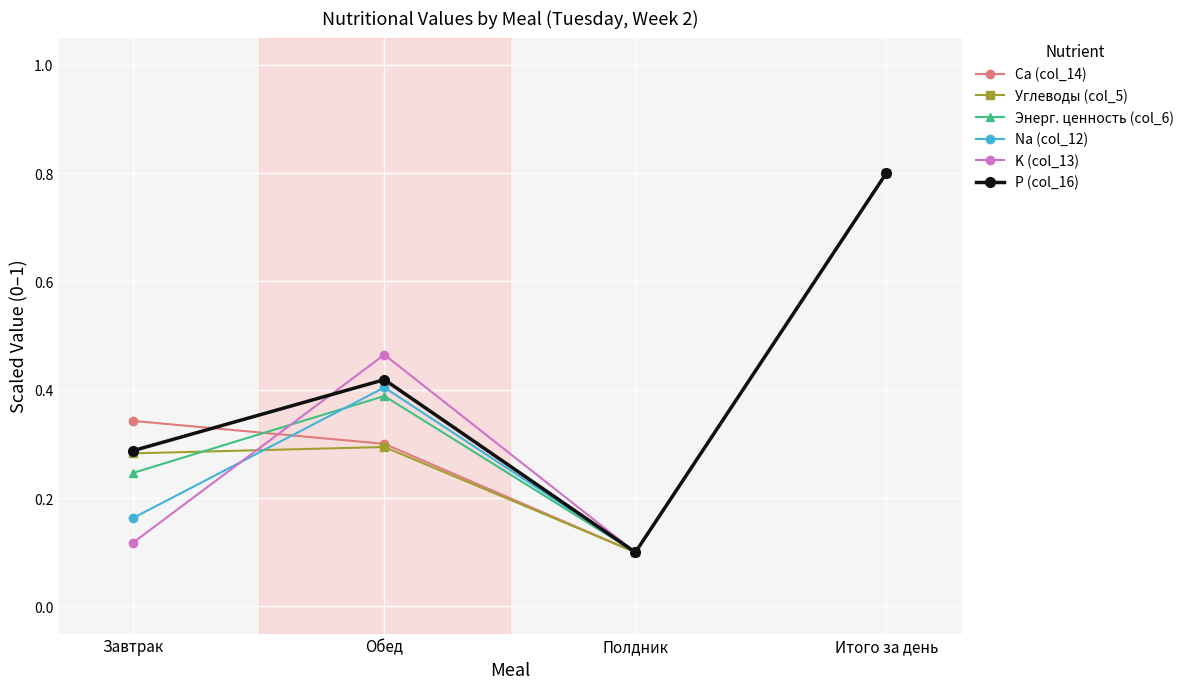

At which label does Энерг. ценность (col_6) reach its peak?

Итого за день